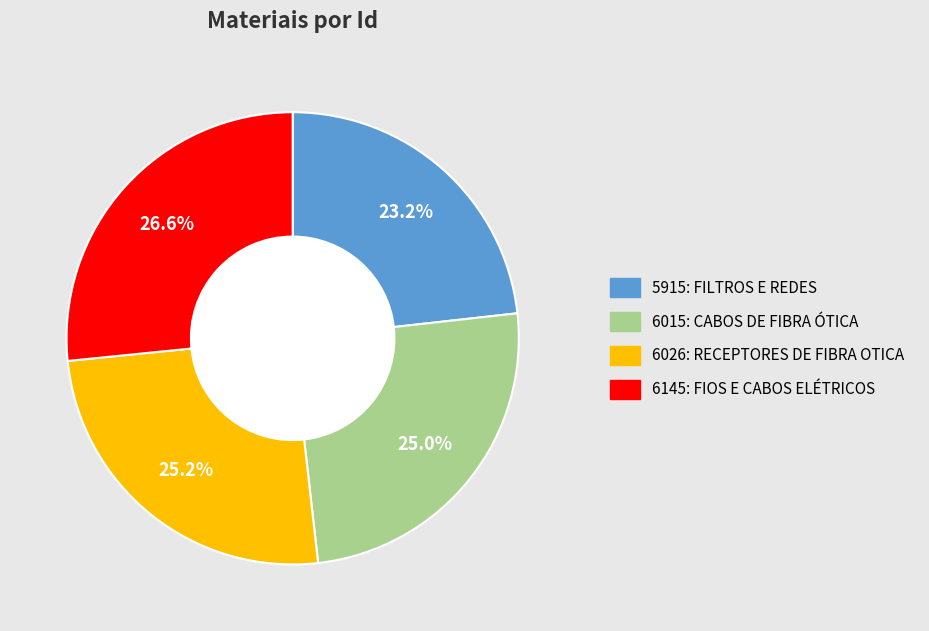

Does any single category account for the majority?

No